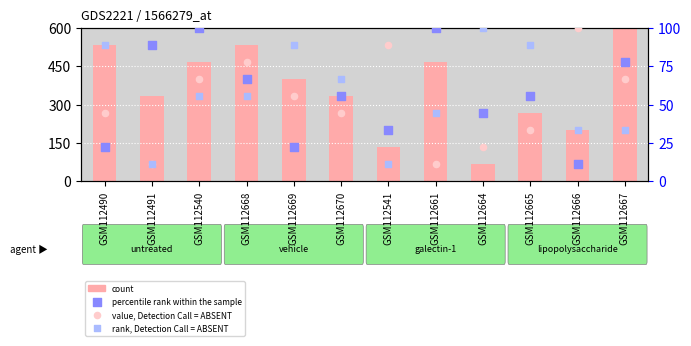

What are all the series names shown in the legend?

count, percentile rank within the sample, value, Detection Call = ABSENT, rank, Detection Call = ABSENT